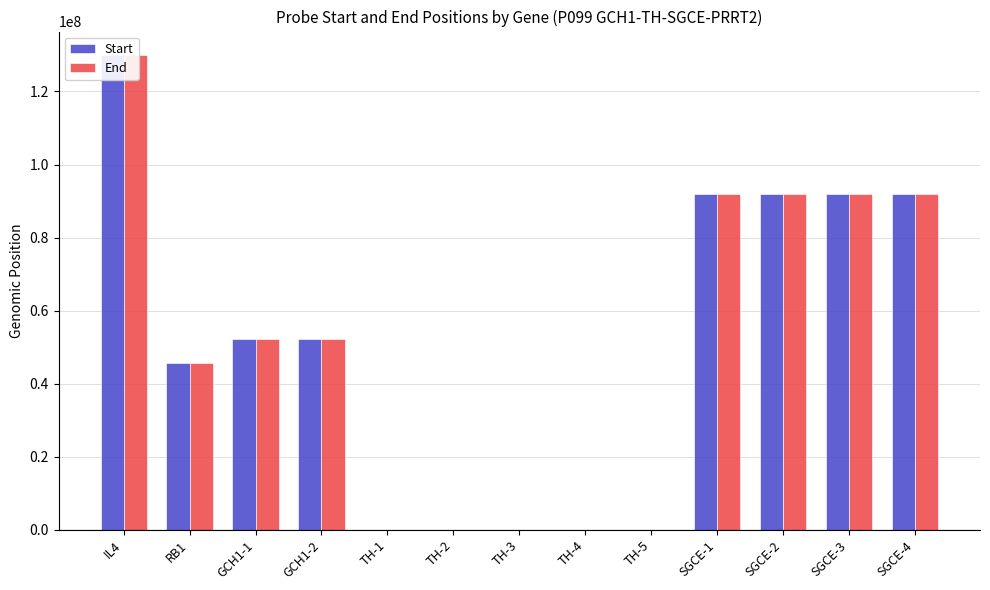

What is the sum of the Start values at TH-3 and SGCE-3?

91928397